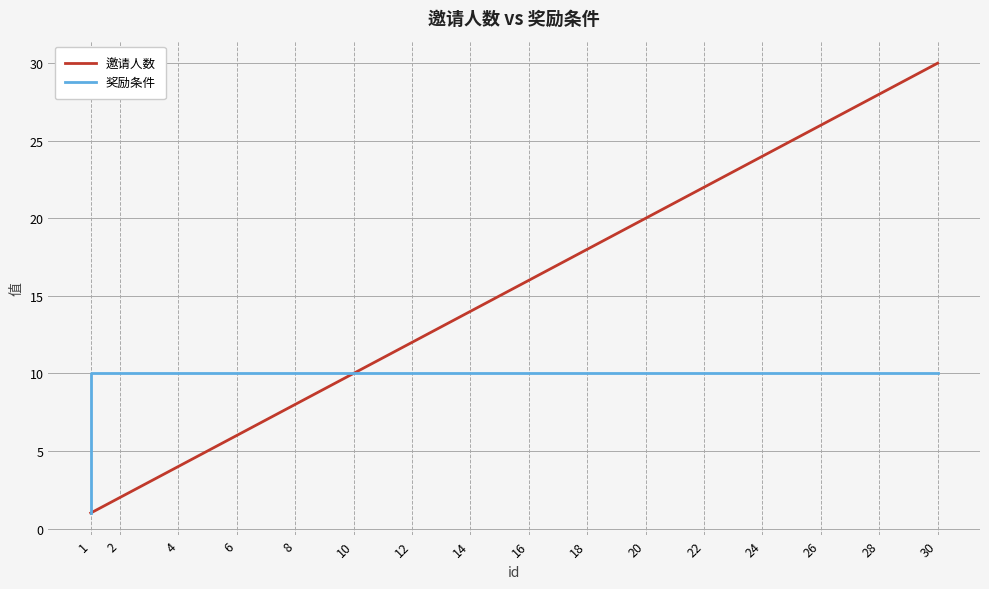

True or false: 奖励条件 and 邀请人数 cross at least once.

False